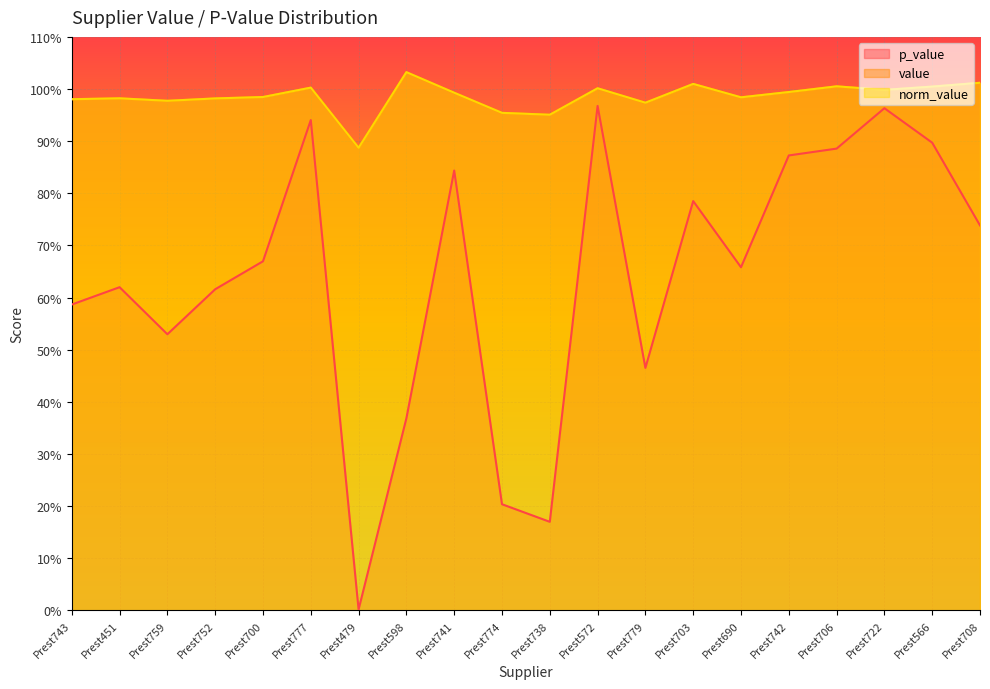

At which label does value reach its minimum?

Prest479